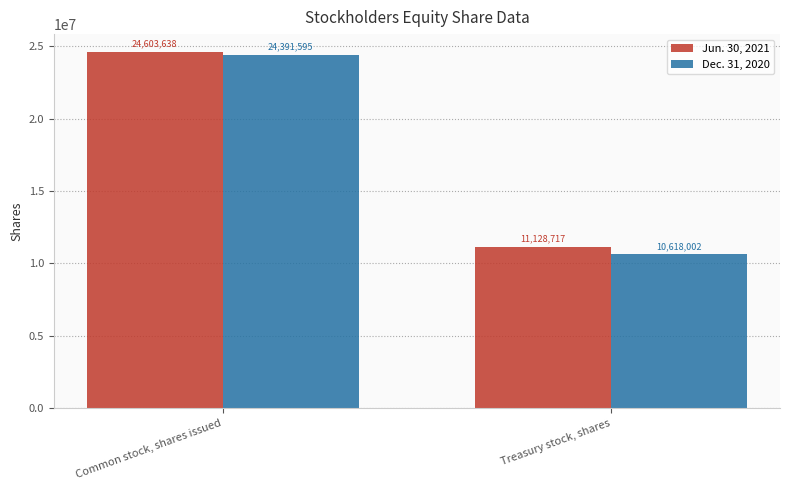

How many Jun. 30, 2021 values are between 11128717 and 24603638?

2